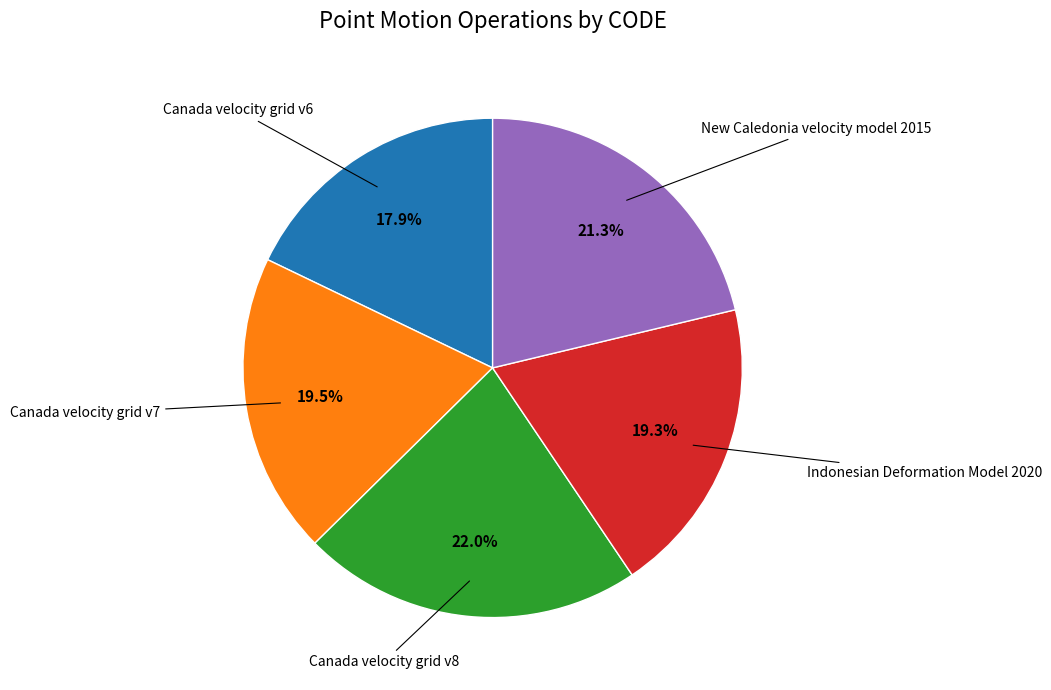

Is there a majority slice in this chart?

No